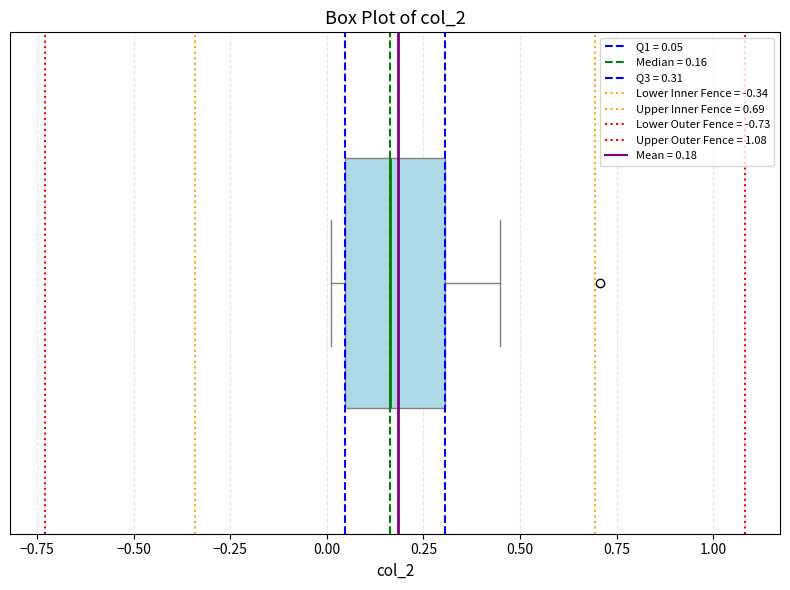

Read this box plot against the x-axis: the position of the median line, the range covered by the box, and the ends of both whiskers. The values are not printed on the chart, so give them approximately, as read against the axis.

median 0.15, box 0.05 to 0.30, whiskers 0.00 to 0.45